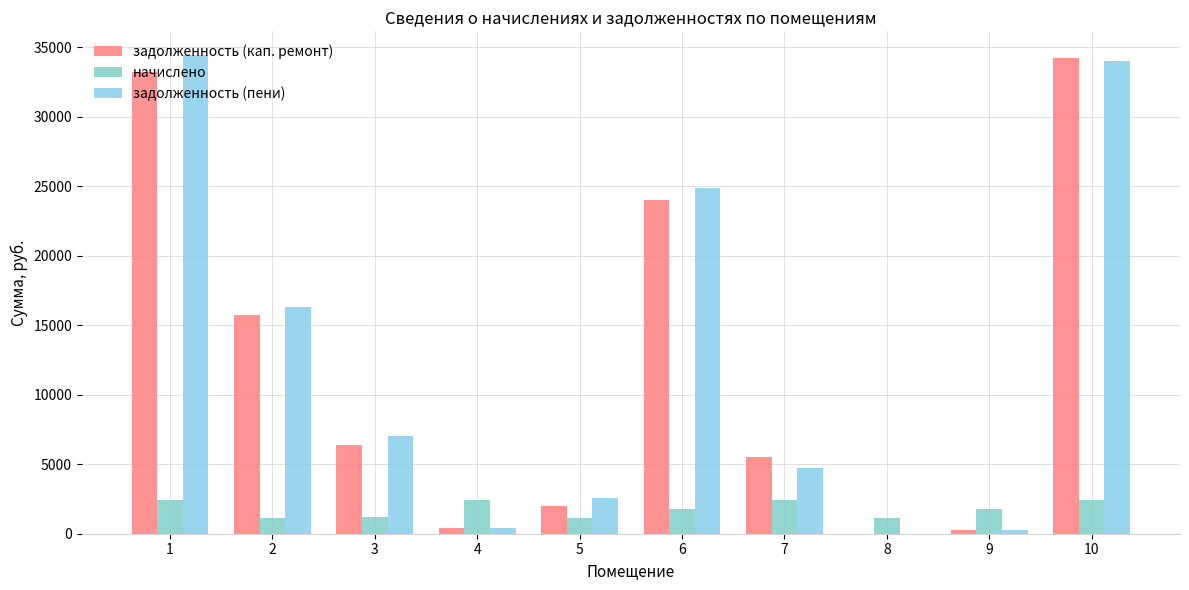

Which series has the largest total across all categories?

задолженность (пени)